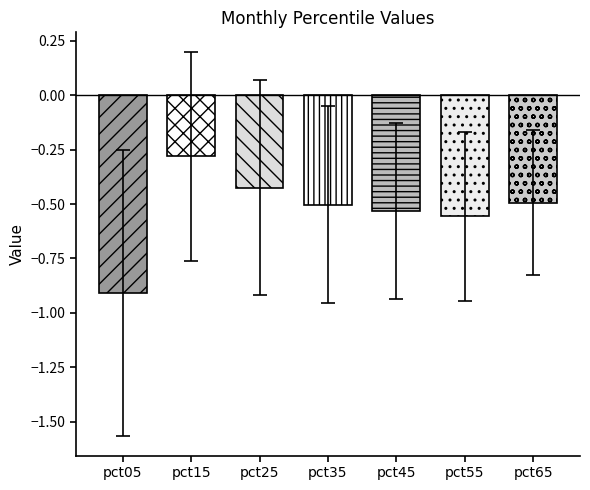

What is the value of the 1st bar from the left?

-0.9